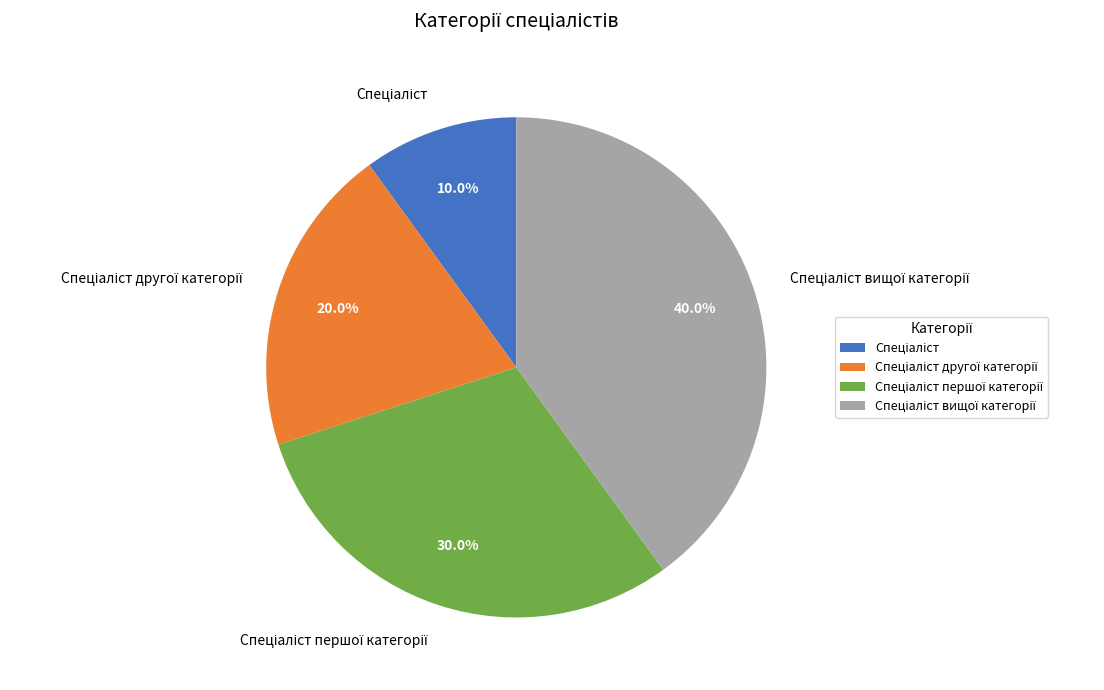

To the nearest percent, what is the average slice percentage?

25%